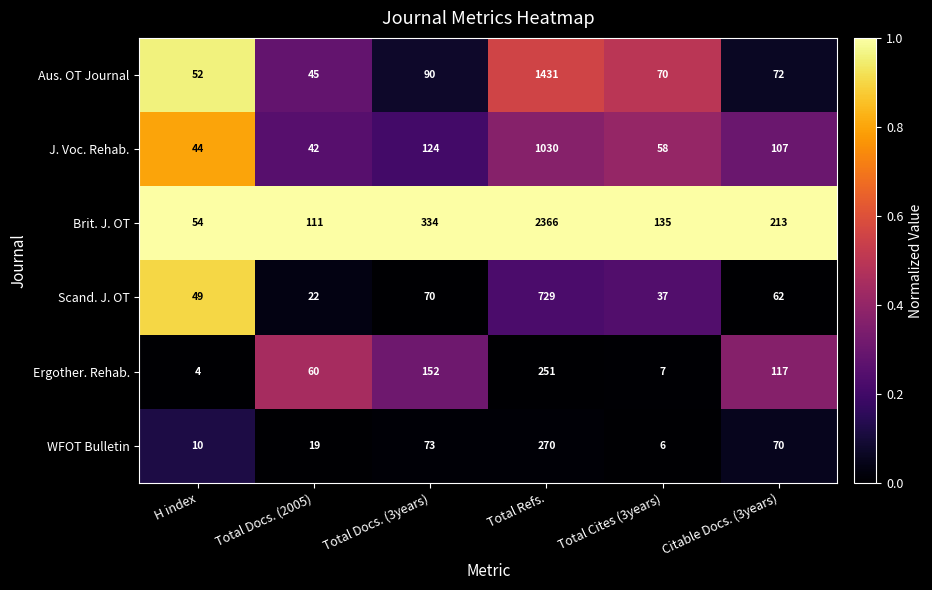

What is the sum of all WFOT Bulletin values?

448